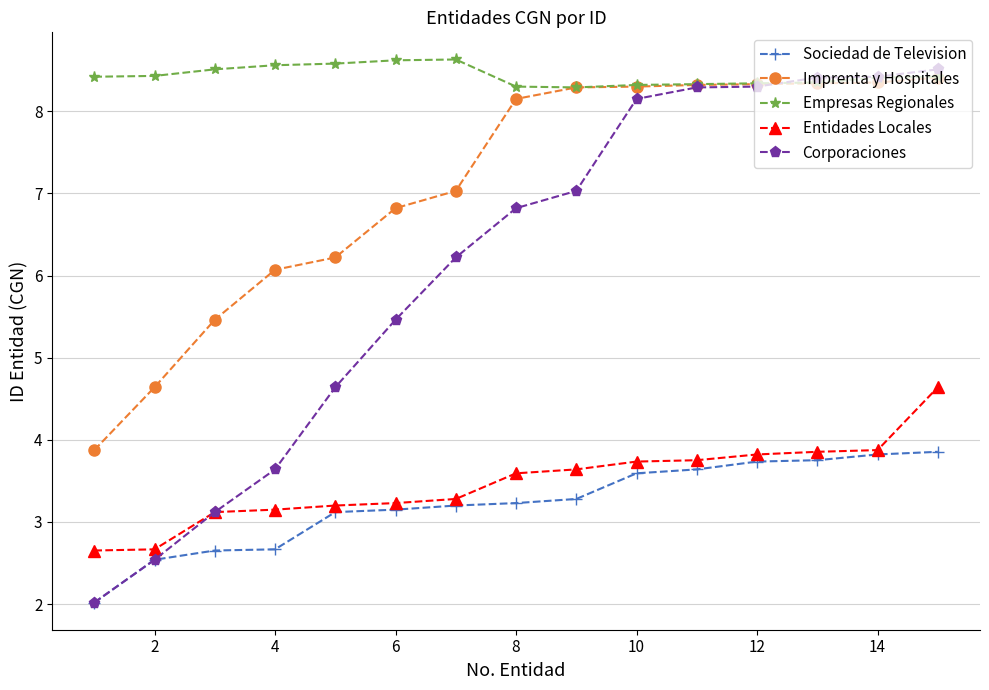

What is the value of the Empresas Regionales point at the 14th from the left?

8.4